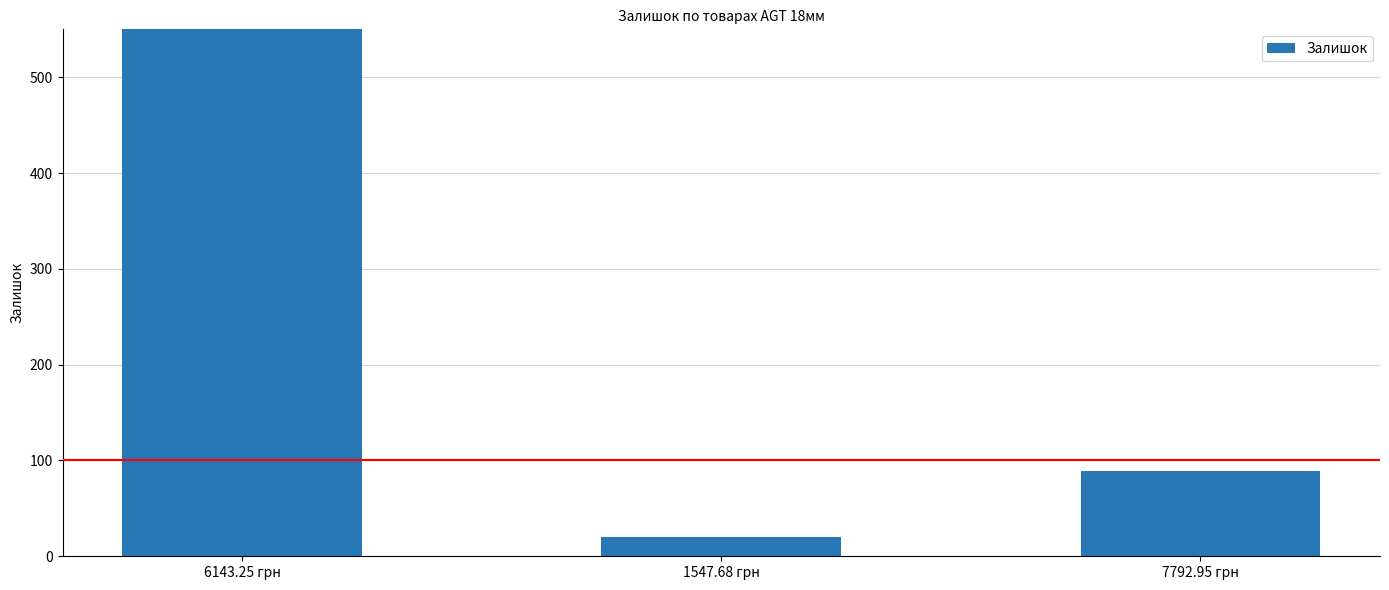

What is the minimum value shown in the chart?

20